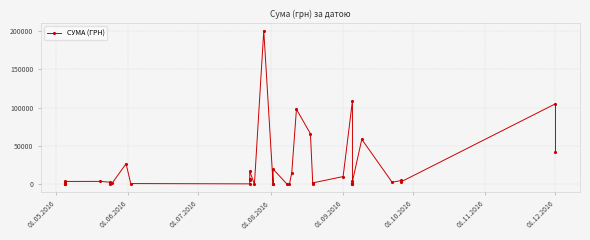

What is the maximum value shown in the chart?

199990.0